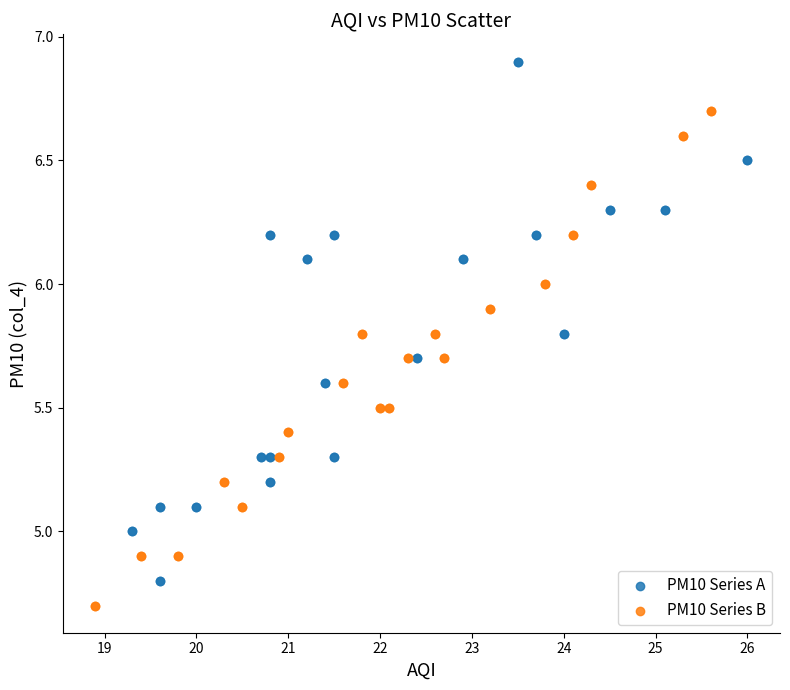

What are all the series names shown in the legend?

PM10 Series A, PM10 Series B